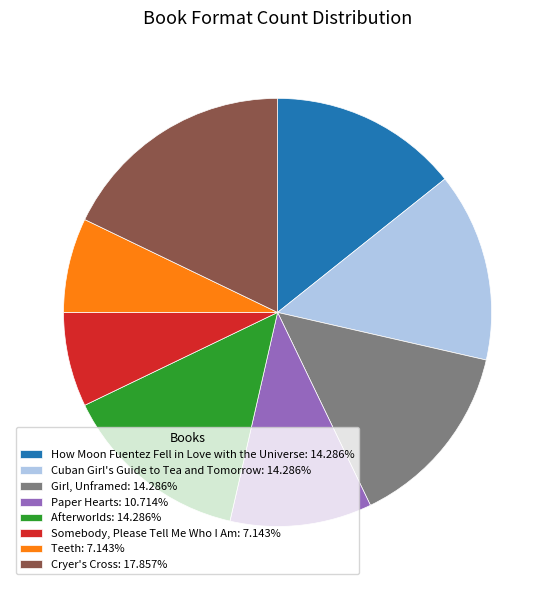

Approximately how many times larger is the value at Teeth: 7.143% compared to Cuban Girl's Guide to Tea and Tomorrow: 14.286%?

0.5